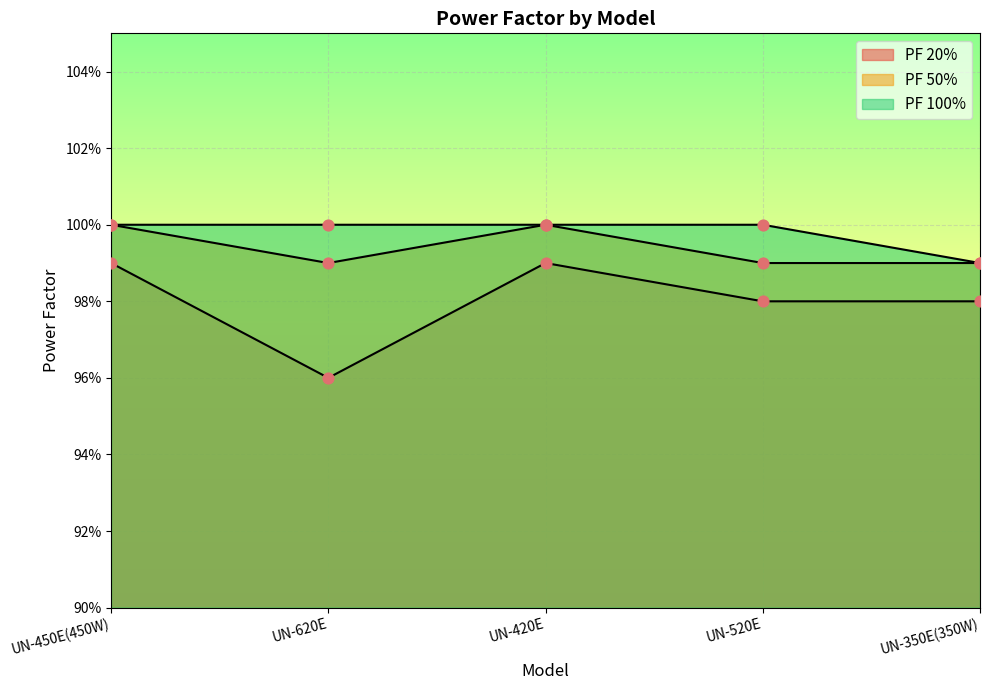

Which series has the largest Y range (max minus min)?

PF 20%